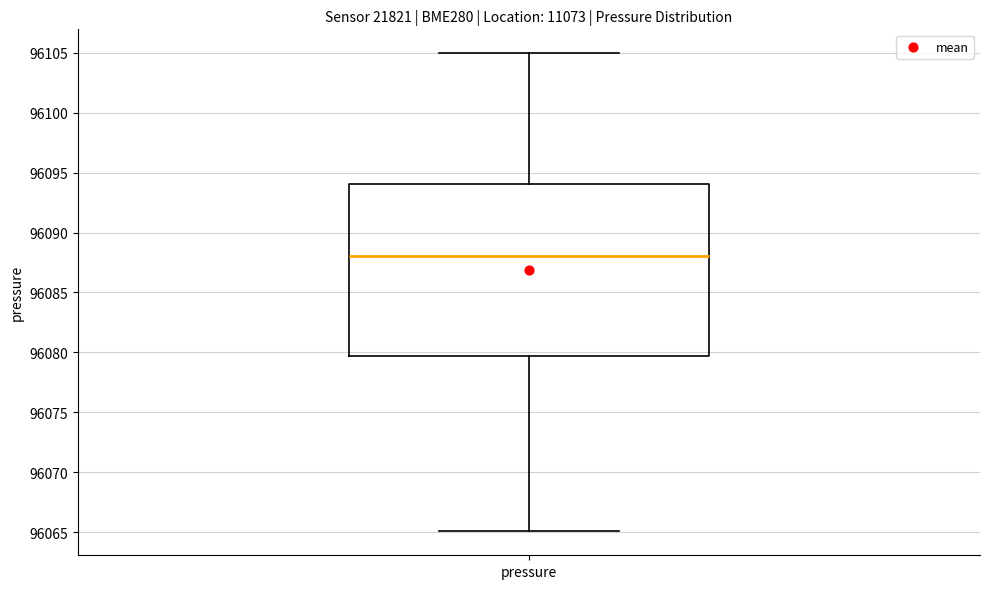

Transcribe this box plot: give where the median line is, the range the box spans, and where the two whiskers end, as read against the y-axis. The values are not printed on the chart, so give them approximately, as read against the axis.

median 96088.0, box 96079.5 to 96094.0, whiskers 96065.0 to 96105.0